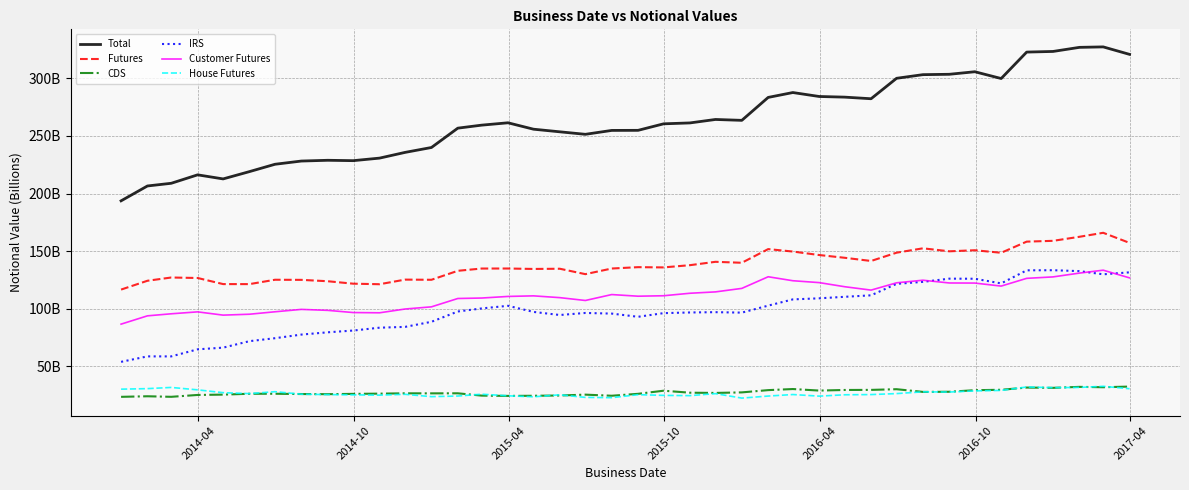

True or false: Customer Futures and House Futures intersect in this chart.

False